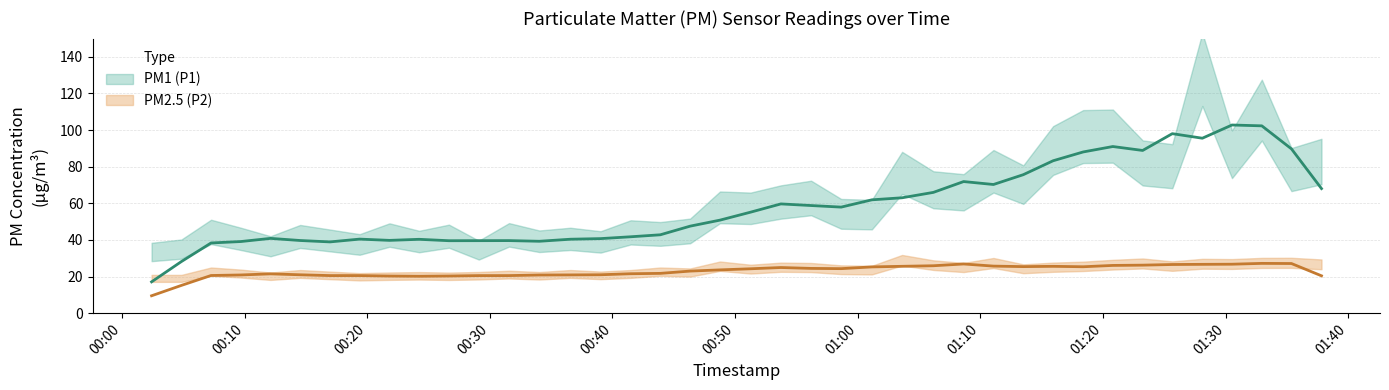

How many categories are shown in the chart?

40